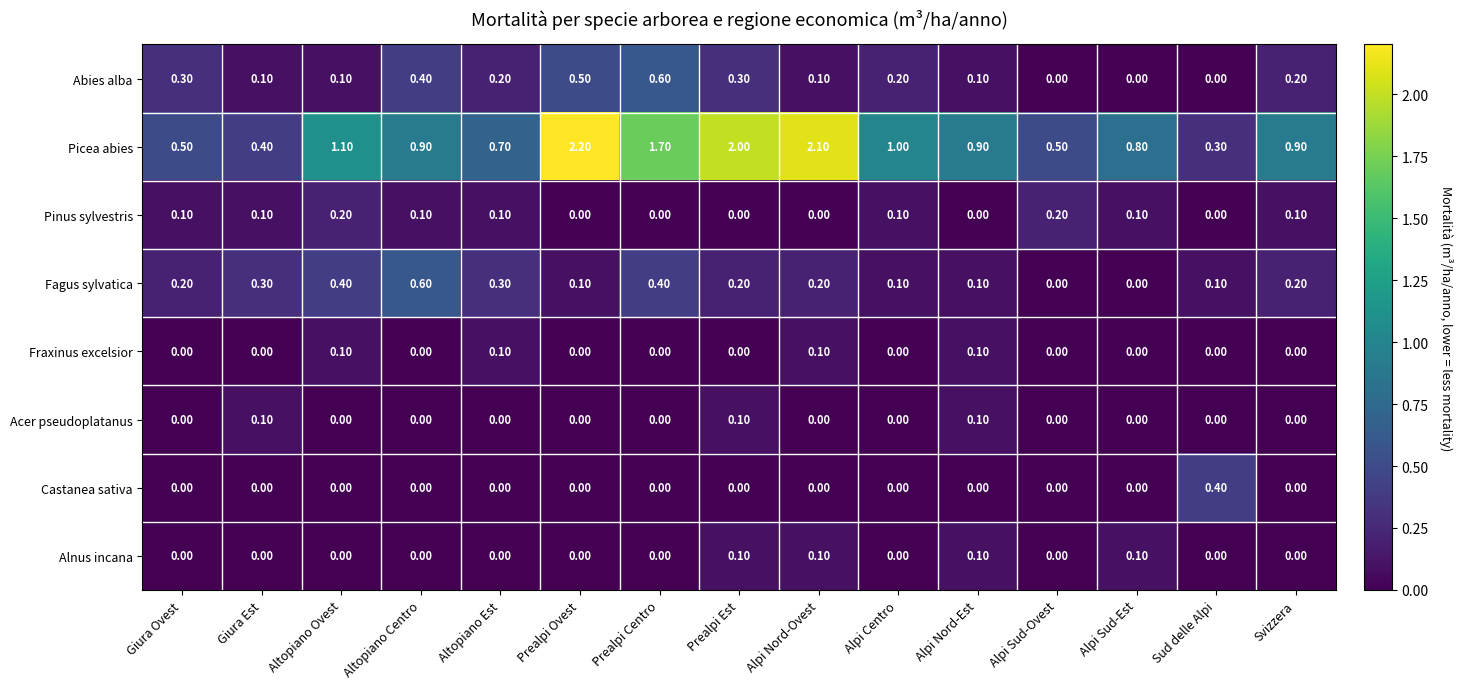

Which series has the largest range (max minus min)?

Picea abies